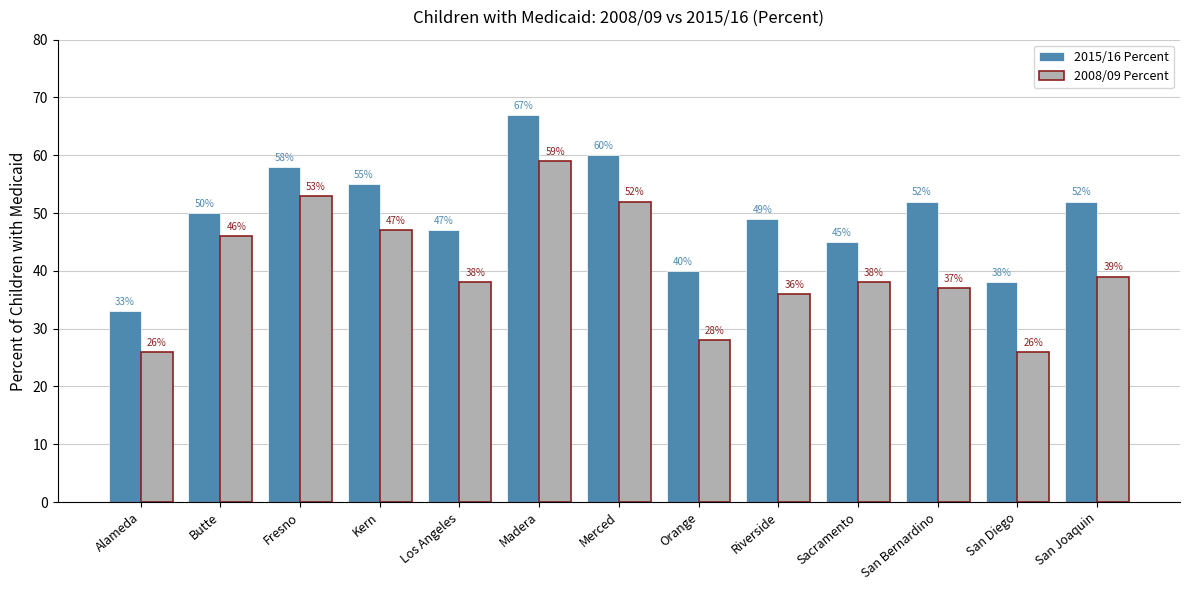

Which series has the largest total across all categories?

2015/16 Percent